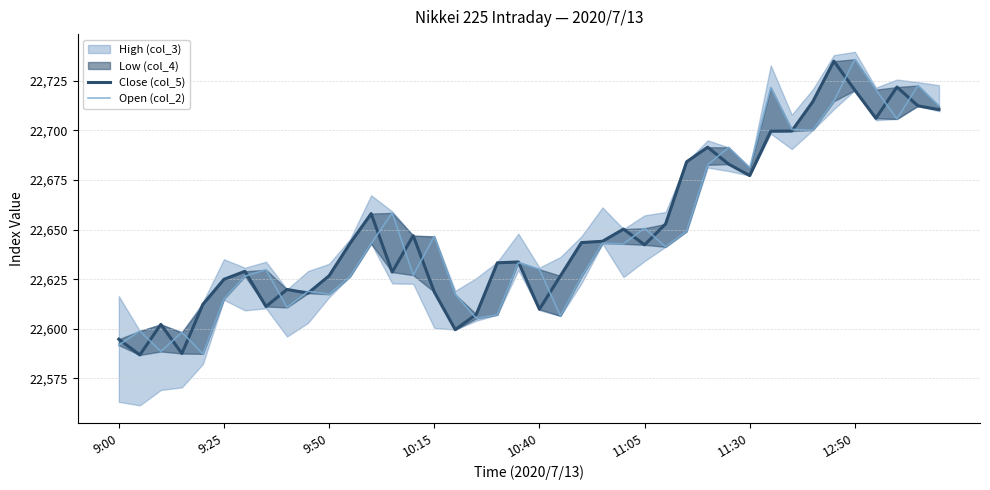

Does the chart have visible grid lines?

Yes